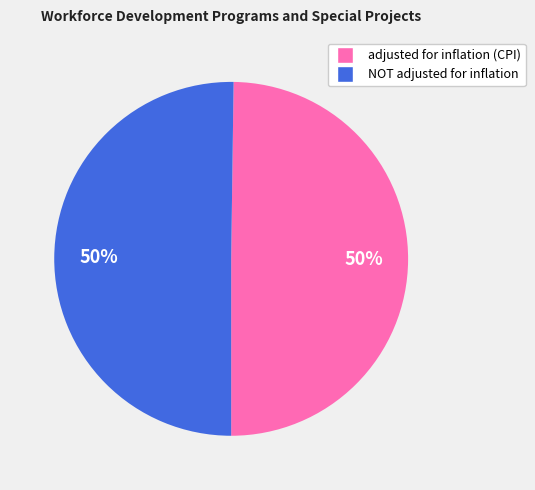

To the nearest percent, what is the average slice percentage?

50%